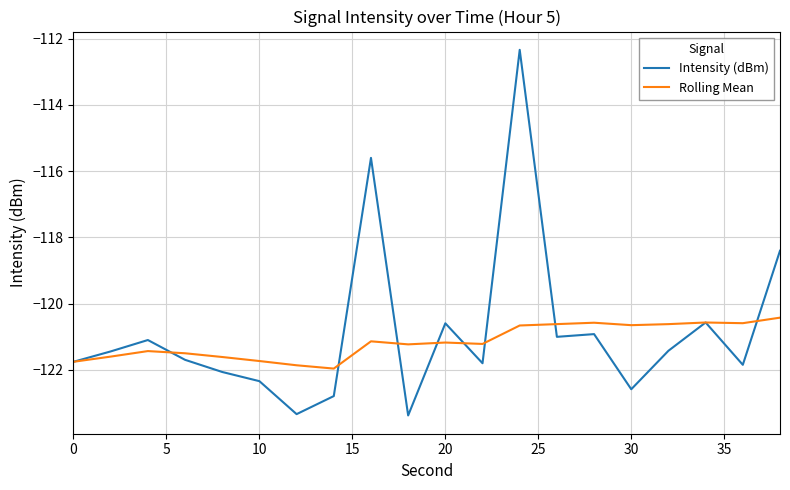

What is the difference between the maximum and minimum values in the Rolling Mean series?

1.5